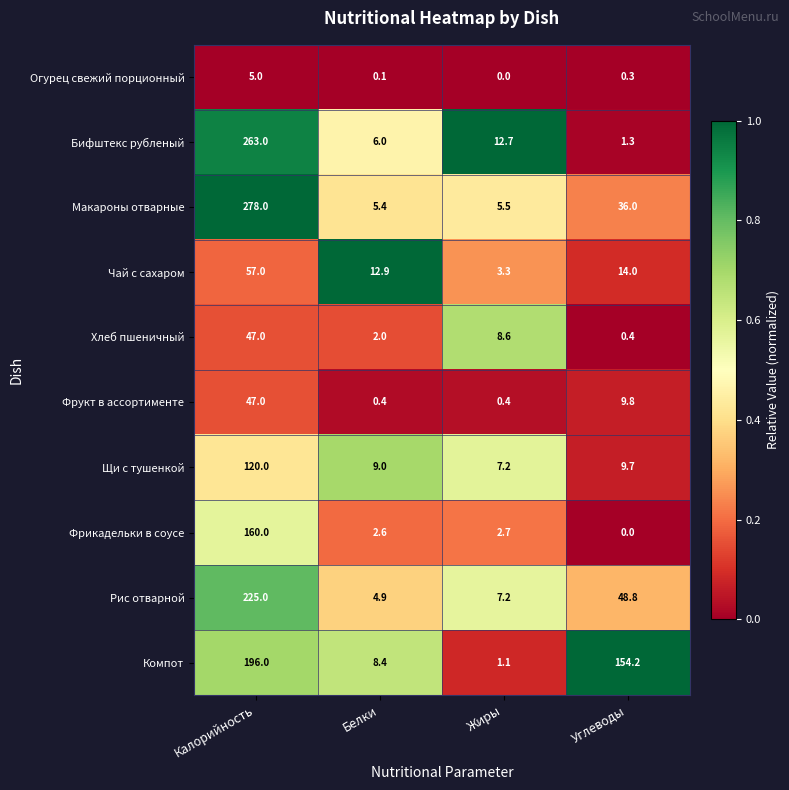

The Огурец свежий порционный series shows 0.1 at Белки. True or false?

True